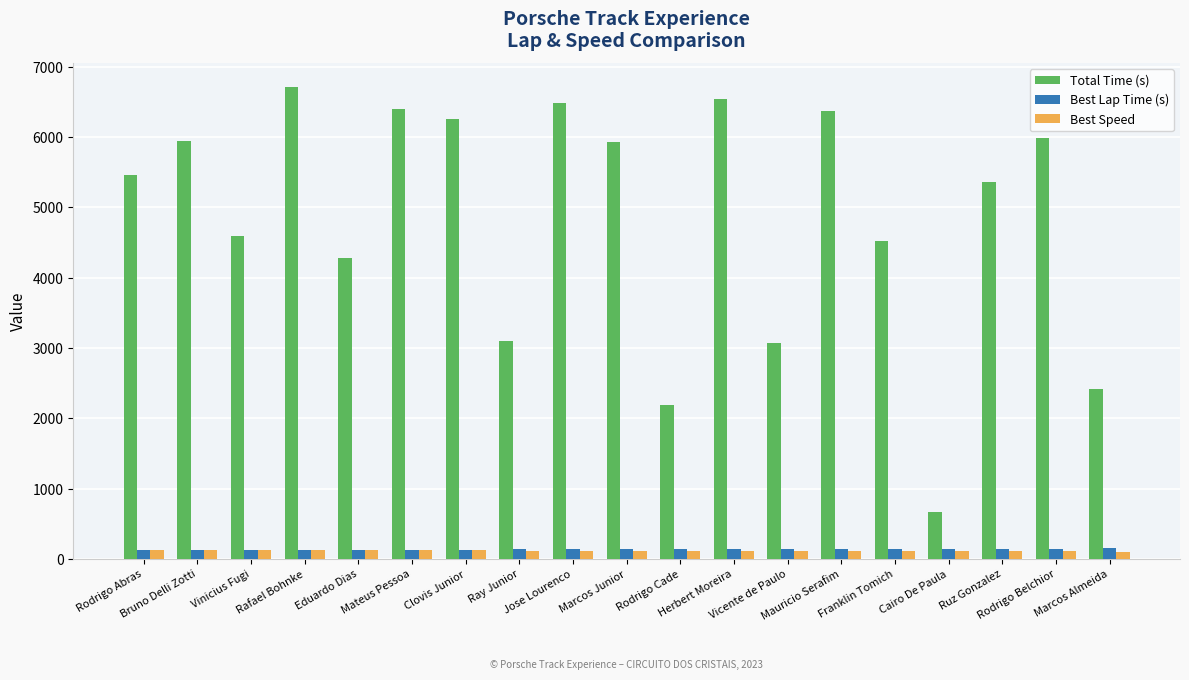

Which category has the lowest value in the Total Time (s) series?

Cairo De Paula